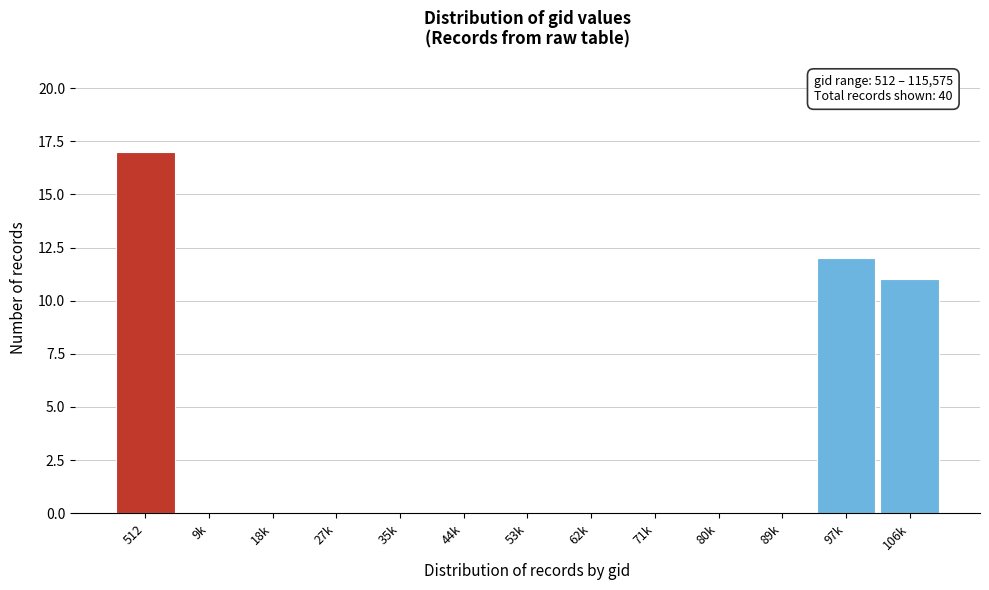

Reading left to right, transcribe all the data shown in this chart.

512=17	9k=0	18k=0	27k=0	35k=0	44k=0	53k=0	62k=0	71k=0	80k=0	89k=0	97k=12	106k=11